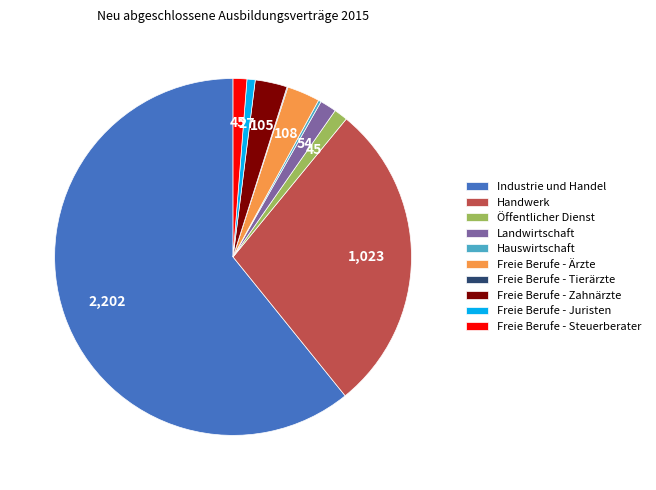

Which slice represents more than half of the pie?

Industrie und Handel